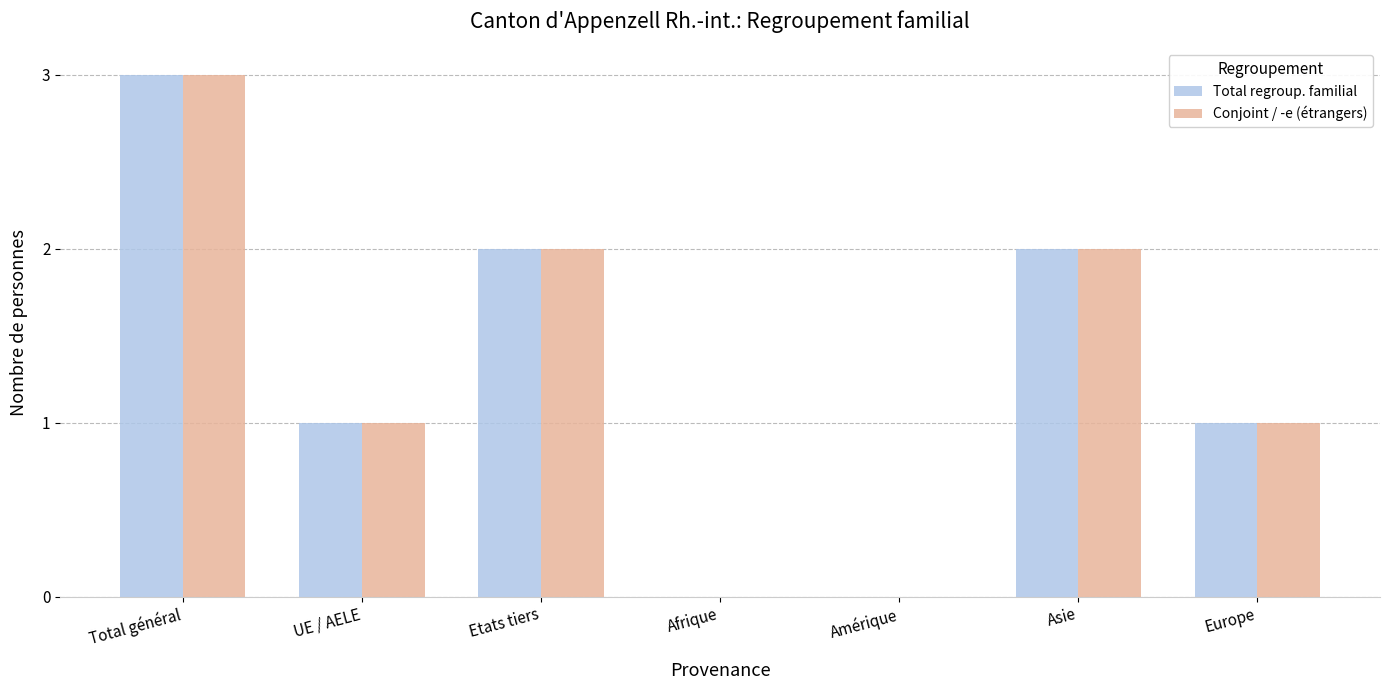

What is the sum of all Conjoint / -e (étrangers) values?

9